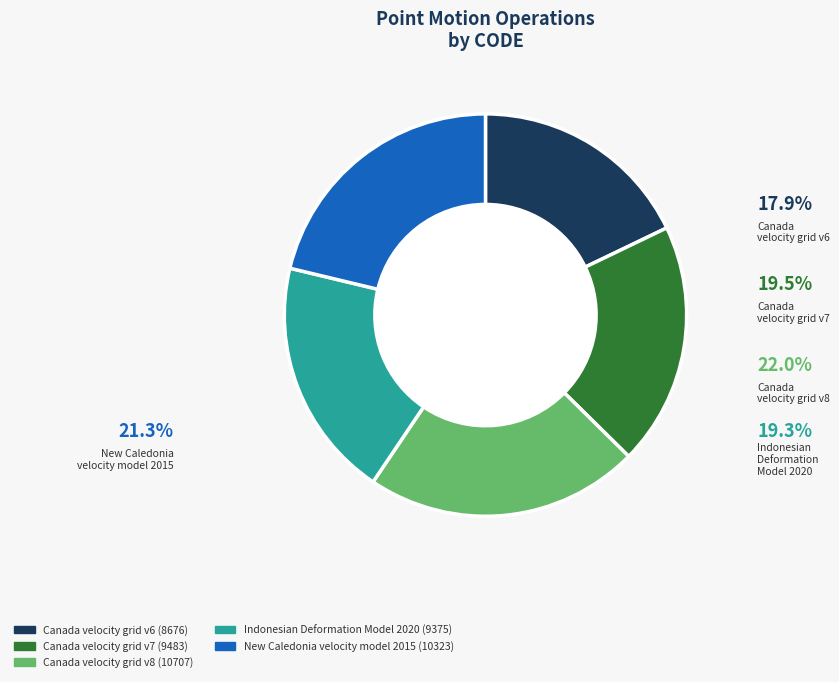

To the nearest percent, what is the difference between the New Caledonia velocity model 2015 and Indonesian Deformation Model 2020 slice percentages?

2%